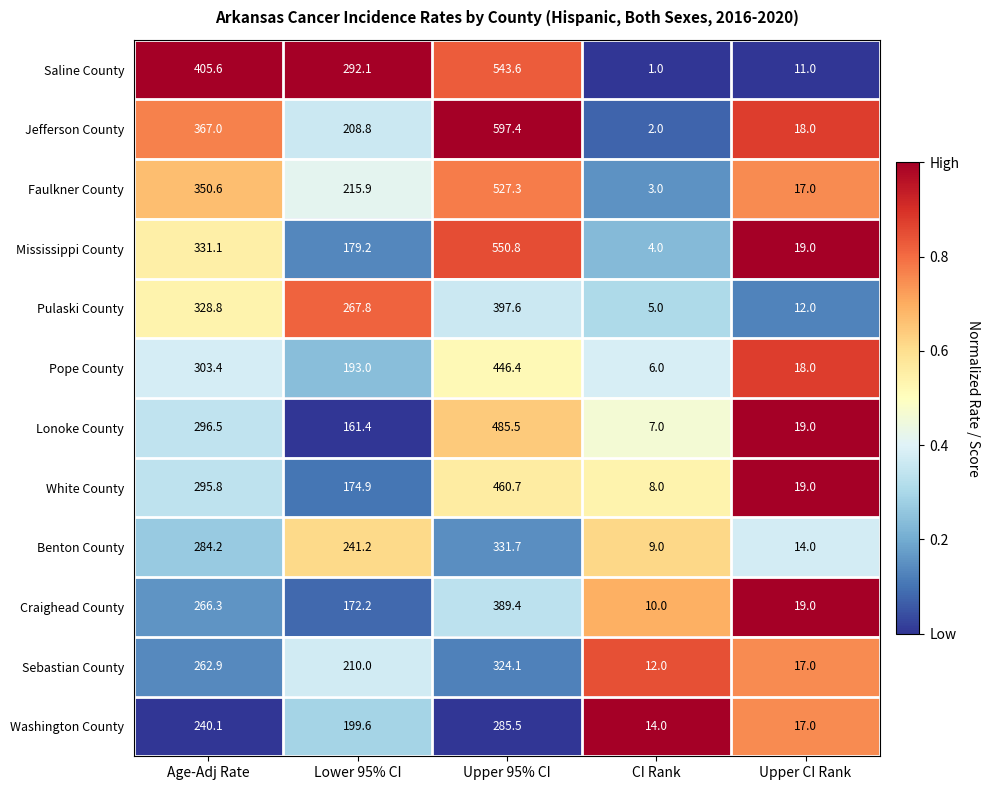

List the series in order of their peak value, lowest first.

Washington County, Sebastian County, Benton County, Craighead County, Pulaski County, Pope County, White County, Lonoke County, Faulkner County, Saline County, Mississippi County, Jefferson County